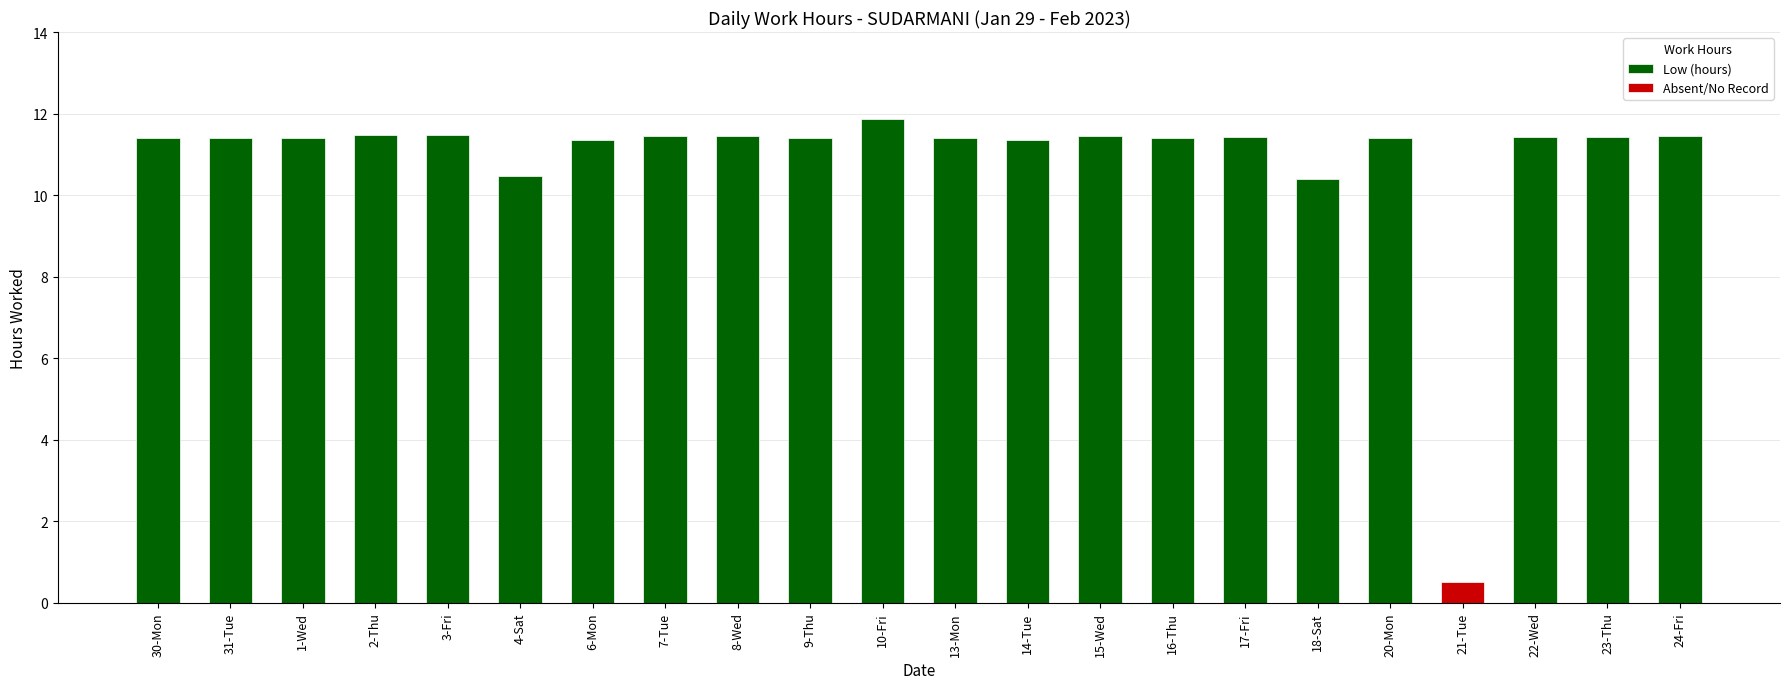

What is the label of the 11th bar from the right?

13-Mon